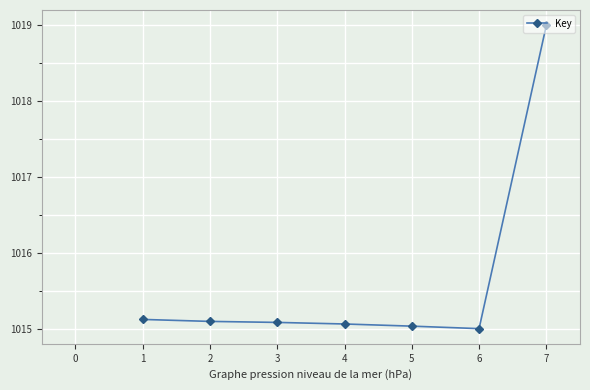

What is the value of the 4th point from the left?

1015.1